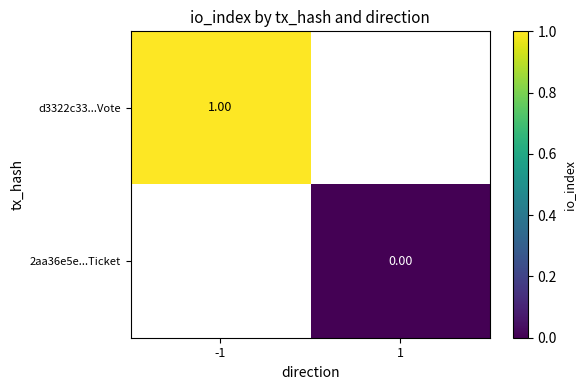

List the series in order of their overall mean, highest first.

d3322c33...Vote, 2aa36e5e...Ticket